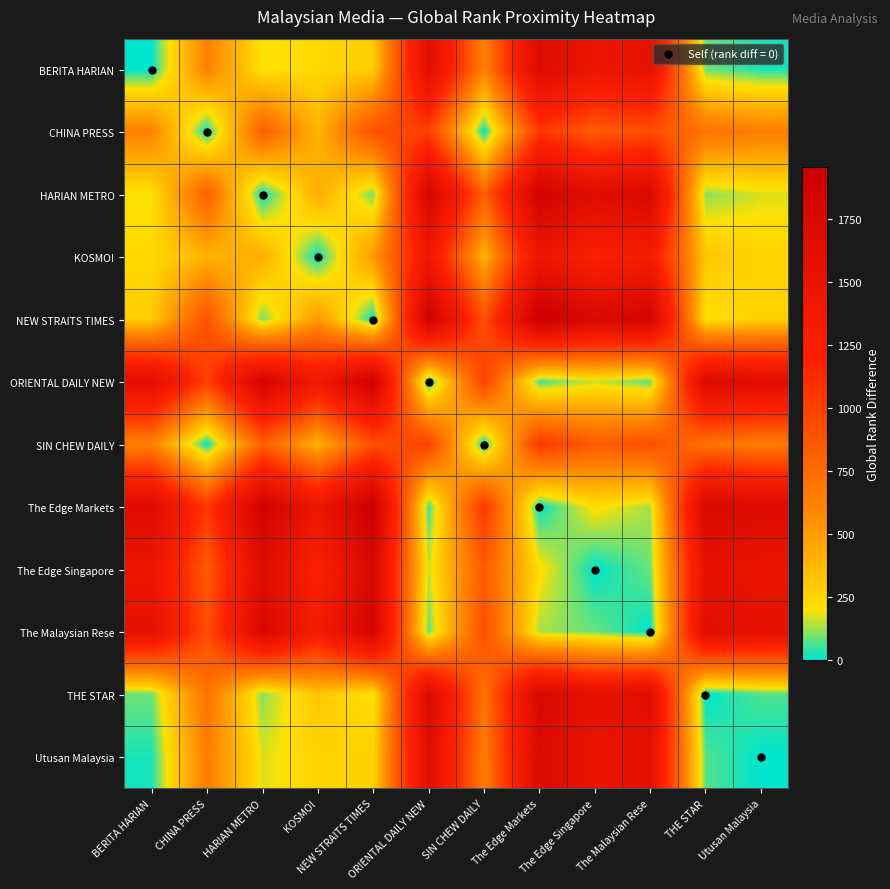

Reading left to right, what are all the values shown in this chart?

BERITA HARIAN: BERITA HARIAN=0	CHINA PRESS=620	HARIAN METRO=194	KOSMO!=226	NEW STRAITS TIMES=283	ORIENTAL DAILY NEW=1616	SIN CHEW DAILY=620	The Edge Markets=1671	The Edge Singapore=1457	The Malaysian Rese=1541	THE STAR=87	Utusan Malaysia=22
CHINA PRESS: BERITA HARIAN=620	CHINA PRESS=0	HARIAN METRO=814	KOSMO!=394	NEW STRAITS TIMES=903	ORIENTAL DAILY NEW=996	SIN CHEW DAILY=0	The Edge Markets=1051	The Edge Singapore=837	The Malaysian Rese=921	THE STAR=707	Utusan Malaysia=642
HARIAN METRO: BERITA HARIAN=194	CHINA PRESS=814	HARIAN METRO=0	KOSMO!=420	NEW STRAITS TIMES=89	ORIENTAL DAILY NEW=1810	SIN CHEW DAILY=814	The Edge Markets=1865	The Edge Singapore=1651	The Malaysian Rese=1735	THE STAR=107	Utusan Malaysia=172
KOSMO!: BERITA HARIAN=226	CHINA PRESS=394	HARIAN METRO=420	KOSMO!=0	NEW STRAITS TIMES=509	ORIENTAL DAILY NEW=1390	SIN CHEW DAILY=394	The Edge Markets=1445	The Edge Singapore=1231	The Malaysian Rese=1315	THE STAR=313	Utusan Malaysia=248
NEW STRAITS TIMES: BERITA HARIAN=283	CHINA PRESS=903	HARIAN METRO=89	KOSMO!=509	NEW STRAITS TIMES=0	ORIENTAL DAILY NEW=1899	SIN CHEW DAILY=903	The Edge Markets=1954	The Edge Singapore=1740	The Malaysian Rese=1824	THE STAR=196	Utusan Malaysia=261
ORIENTAL DAILY NEW: BERITA HARIAN=1616	CHINA PRESS=996	HARIAN METRO=1810	KOSMO!=1390	NEW STRAITS TIMES=1899	ORIENTAL DAILY NEW=0	SIN CHEW DAILY=996	The Edge Markets=55	The Edge Singapore=159	The Malaysian Rese=75	THE STAR=1703	Utusan Malaysia=1638
SIN CHEW DAILY: BERITA HARIAN=620	CHINA PRESS=0	HARIAN METRO=814	KOSMO!=394	NEW STRAITS TIMES=903	ORIENTAL DAILY NEW=996	SIN CHEW DAILY=0	The Edge Markets=1051	The Edge Singapore=837	The Malaysian Rese=921	THE STAR=707	Utusan Malaysia=642
The Edge Markets: BERITA HARIAN=1671	CHINA PRESS=1051	HARIAN METRO=1865	KOSMO!=1445	NEW STRAITS TIMES=1954	ORIENTAL DAILY NEW=55	SIN CHEW DAILY=1051	The Edge Markets=0	The Edge Singapore=214	The Malaysian Rese=130	THE STAR=1758	Utusan Malaysia=1693
The Edge Singapore: BERITA HARIAN=1457	CHINA PRESS=837	HARIAN METRO=1651	KOSMO!=1231	NEW STRAITS TIMES=1740	ORIENTAL DAILY NEW=159	SIN CHEW DAILY=837	The Edge Markets=214	The Edge Singapore=0	The Malaysian Rese=84	THE STAR=1544	Utusan Malaysia=1479
The Malaysian Rese: BERITA HARIAN=1541	CHINA PRESS=921	HARIAN METRO=1735	KOSMO!=1315	NEW STRAITS TIMES=1824	ORIENTAL DAILY NEW=75	SIN CHEW DAILY=921	The Edge Markets=130	The Edge Singapore=84	The Malaysian Rese=0	THE STAR=1628	Utusan Malaysia=1563
THE STAR: BERITA HARIAN=87	CHINA PRESS=707	HARIAN METRO=107	KOSMO!=313	NEW STRAITS TIMES=196	ORIENTAL DAILY NEW=1703	SIN CHEW DAILY=707	The Edge Markets=1758	The Edge Singapore=1544	The Malaysian Rese=1628	THE STAR=0	Utusan Malaysia=65
Utusan Malaysia: BERITA HARIAN=22	CHINA PRESS=642	HARIAN METRO=172	KOSMO!=248	NEW STRAITS TIMES=261	ORIENTAL DAILY NEW=1638	SIN CHEW DAILY=642	The Edge Markets=1693	The Edge Singapore=1479	The Malaysian Rese=1563	THE STAR=65	Utusan Malaysia=0